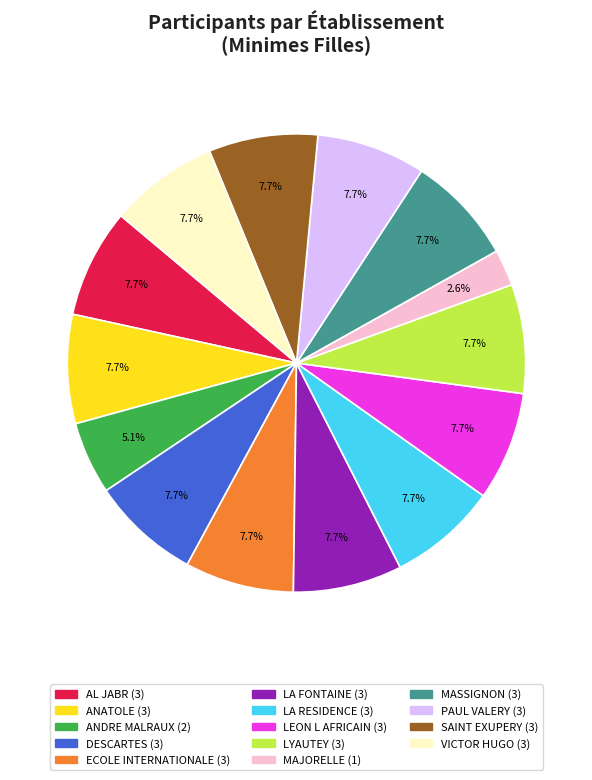

Is there a majority slice in this chart?

No